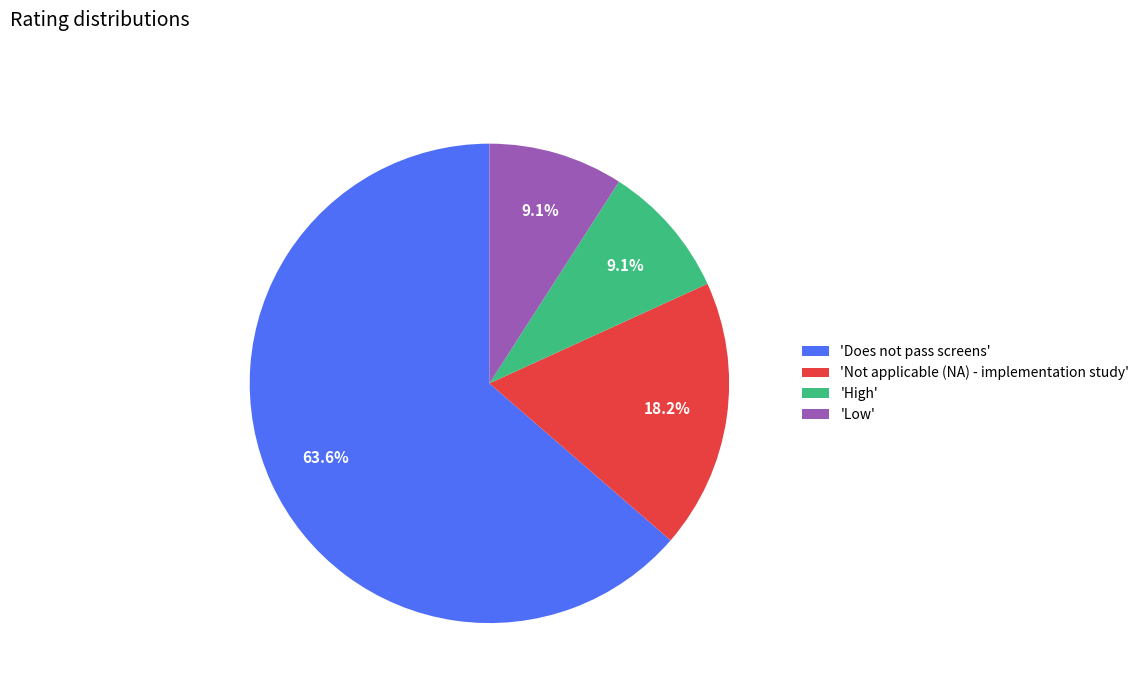

What is the ratio of the value at 'Low' to the value at 'Not applicable (NA) - implementation study'?

0.5